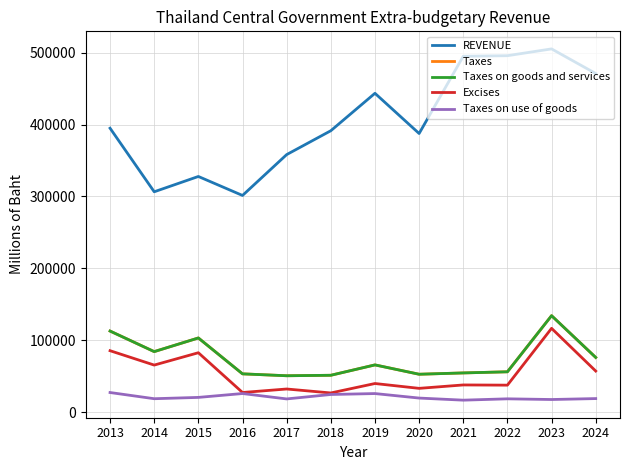

Does the chart have visible grid lines?

Yes